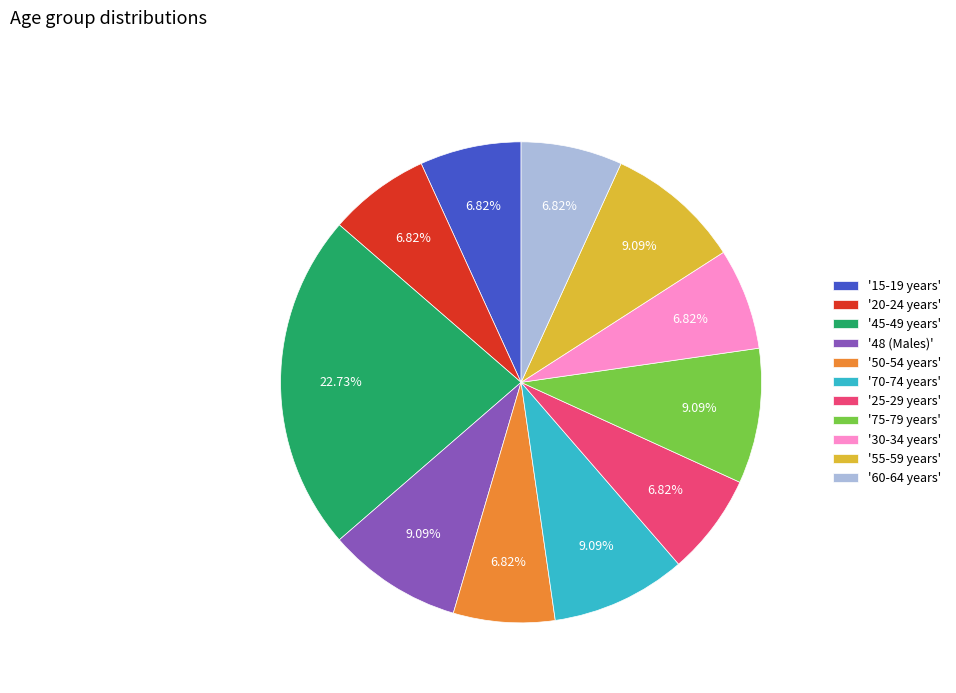

To the nearest percent, what is the average slice percentage?

9%